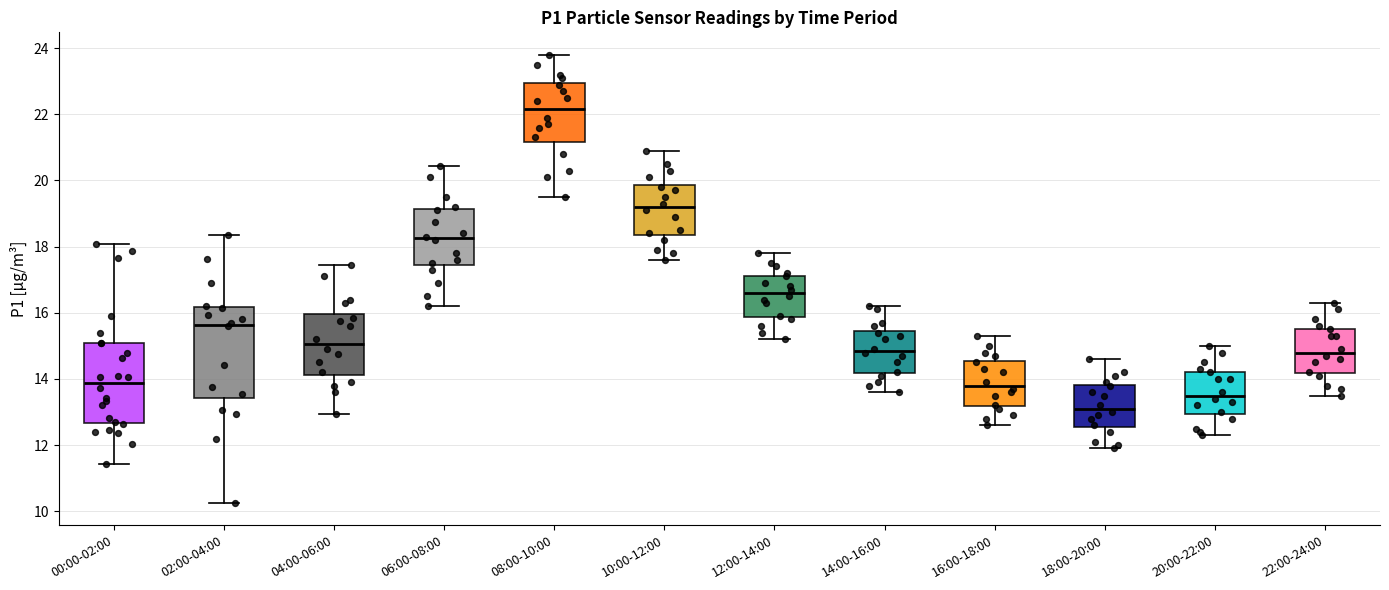

Reading left to right, transcribe this box plot: for each box, give where its median line is, the range the box spans, and where its two whiskers end, as read against the y-axis. The values are not printed on the chart, so give them approximately, as read against the axis.

00:00-02:00: median 13.8, box 12.6 to 15.2, whiskers 11.4 to 18.0
02:00-04:00: median 15.6, box 13.4 to 16.2, whiskers 10.2 to 18.4
04:00-06:00: median 15.0, box 14.2 to 16.0, whiskers 13.0 to 17.4
06:00-08:00: median 18.2, box 17.4 to 19.2, whiskers 16.2 to 20.4
08:00-10:00: median 22.2, box 21.2 to 23.0, whiskers 19.6 to 23.8
10:00-12:00: median 19.2, box 18.4 to 19.8, whiskers 17.6 to 21.0
12:00-14:00: median 16.6, box 15.8 to 17.2, whiskers 15.2 to 17.8
14:00-16:00: median 14.8, box 14.2 to 15.4, whiskers 13.6 to 16.2
16:00-18:00: median 13.8, box 13.2 to 14.6, whiskers 12.6 to 15.4
18:00-20:00: median 13.2, box 12.6 to 13.8, whiskers 12.0 to 14.6
20:00-22:00: median 13.6, box 13.0 to 14.2, whiskers 12.4 to 15.0
22:00-24:00: median 14.8, box 14.2 to 15.6, whiskers 13.6 to 16.4